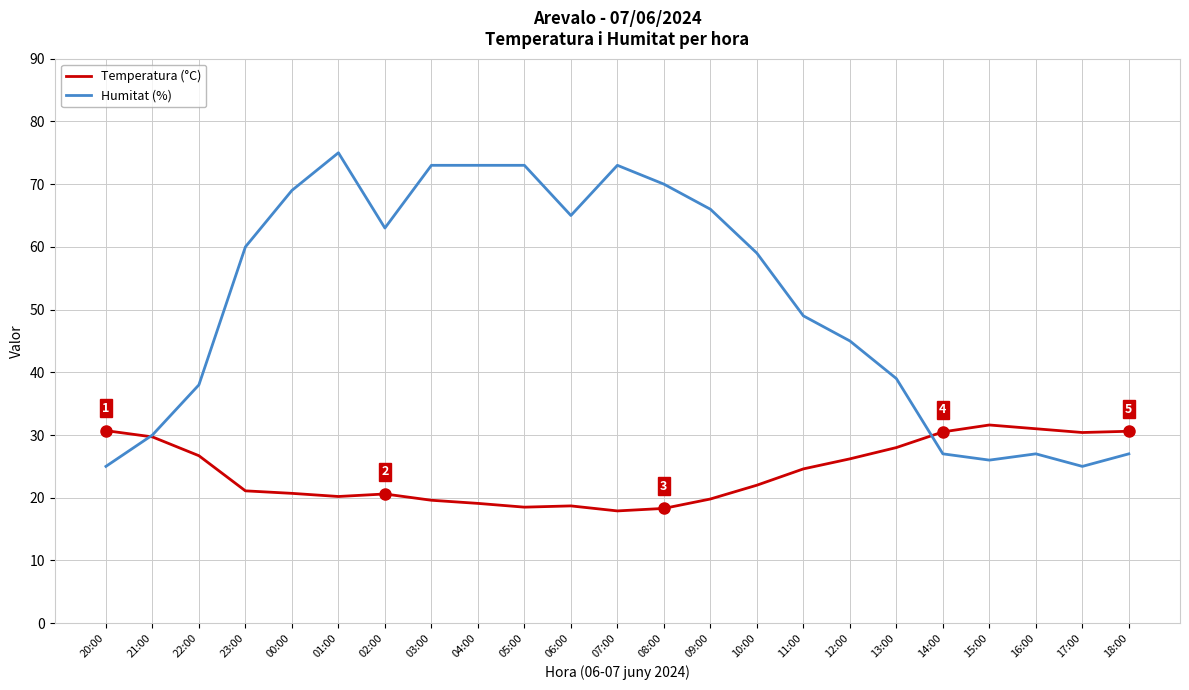

How many values in the Temperatura (°C) series are below 22?

11